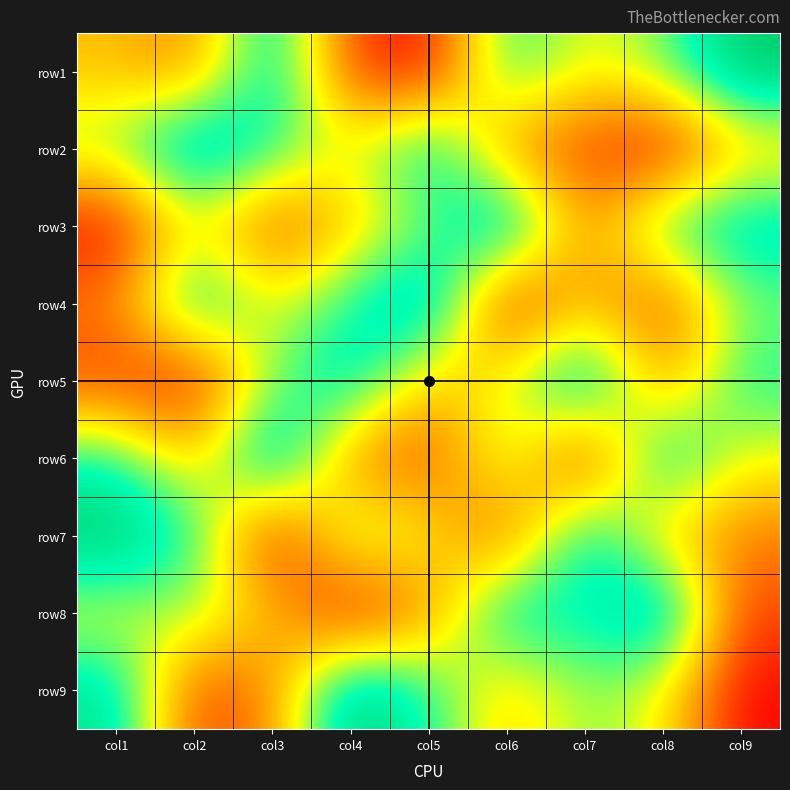

Where does the row7 series first go above 5?

col1